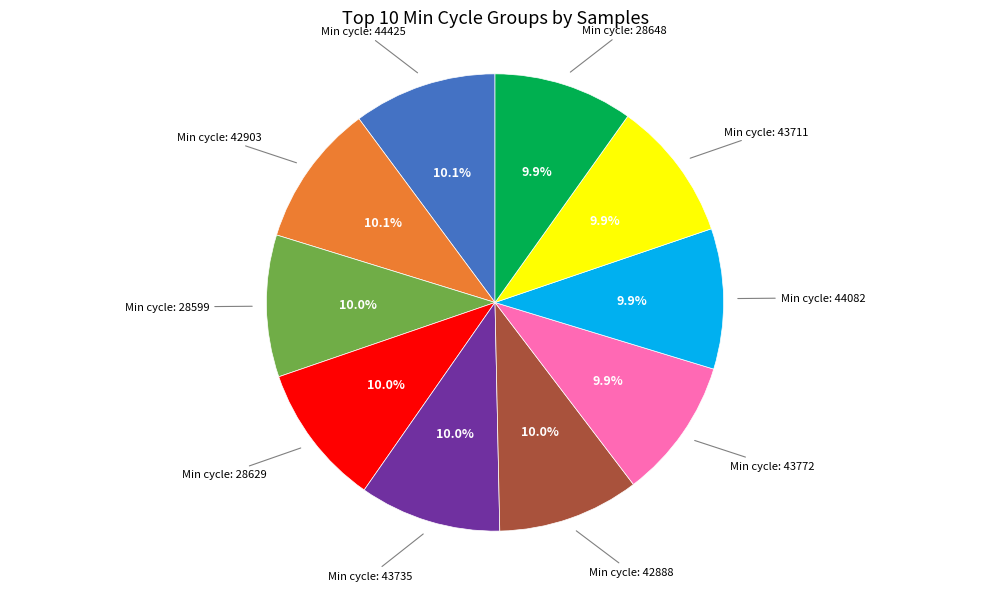

Is there a majority slice in this chart?

No